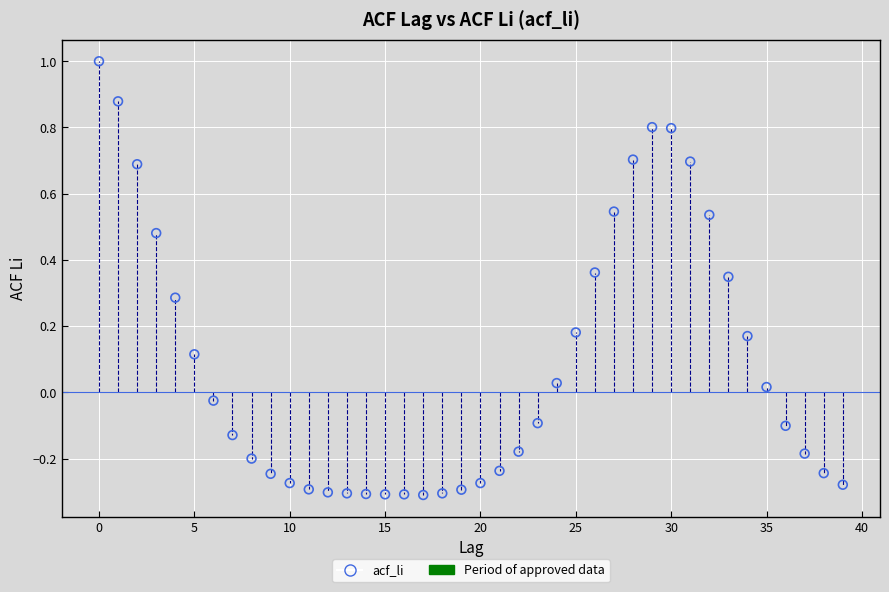

What is the range of Y values (max minus min)?

1.3